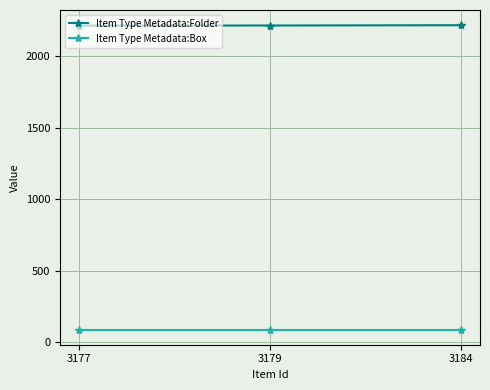

What is the minimum value for Item Type Metadata:Folder?

2216